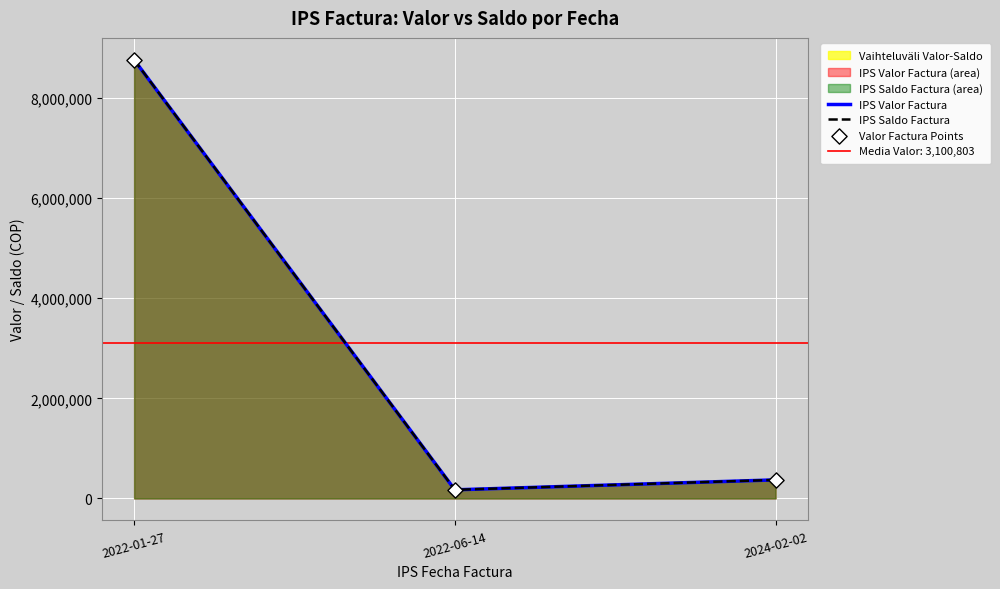

At which category is the sum across all series the highest?

2022-01-27